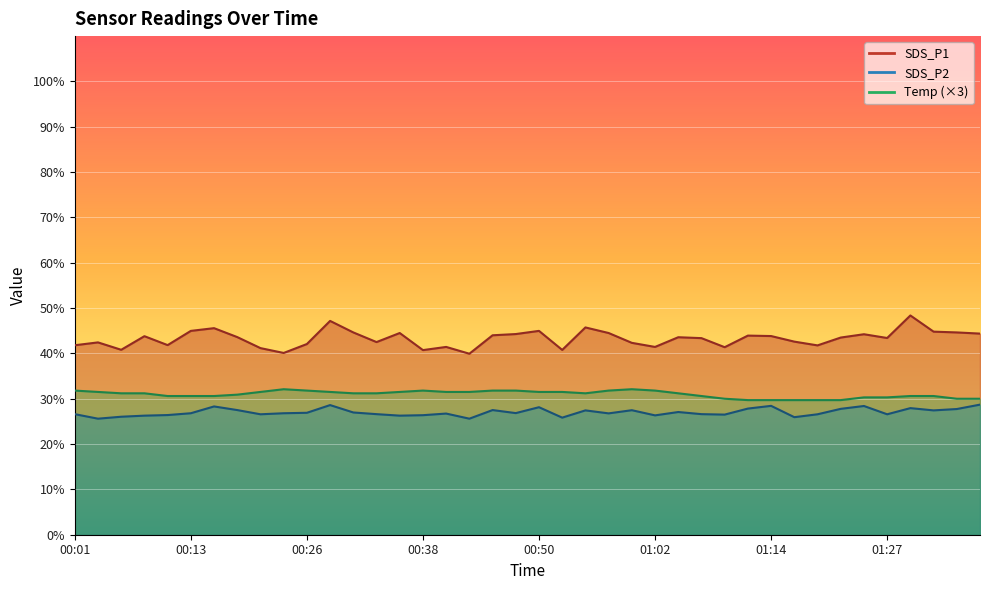

True or false: SDS_P1 has a value of 27.9 at 00:43.

False